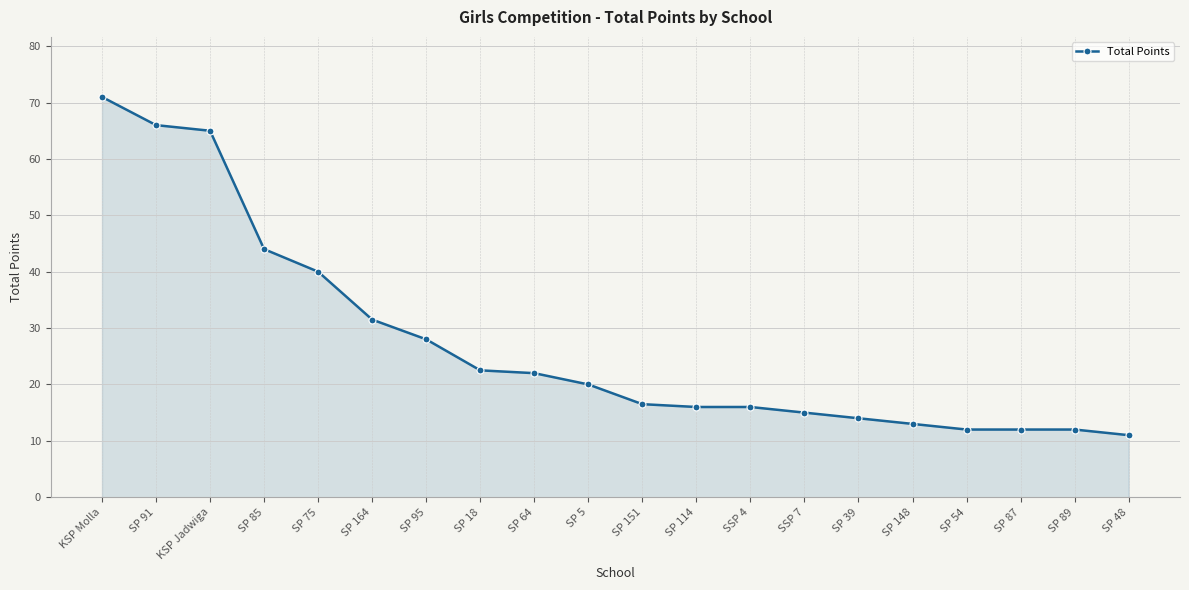

True or false: the data shows 106.3 at SP 91.

False